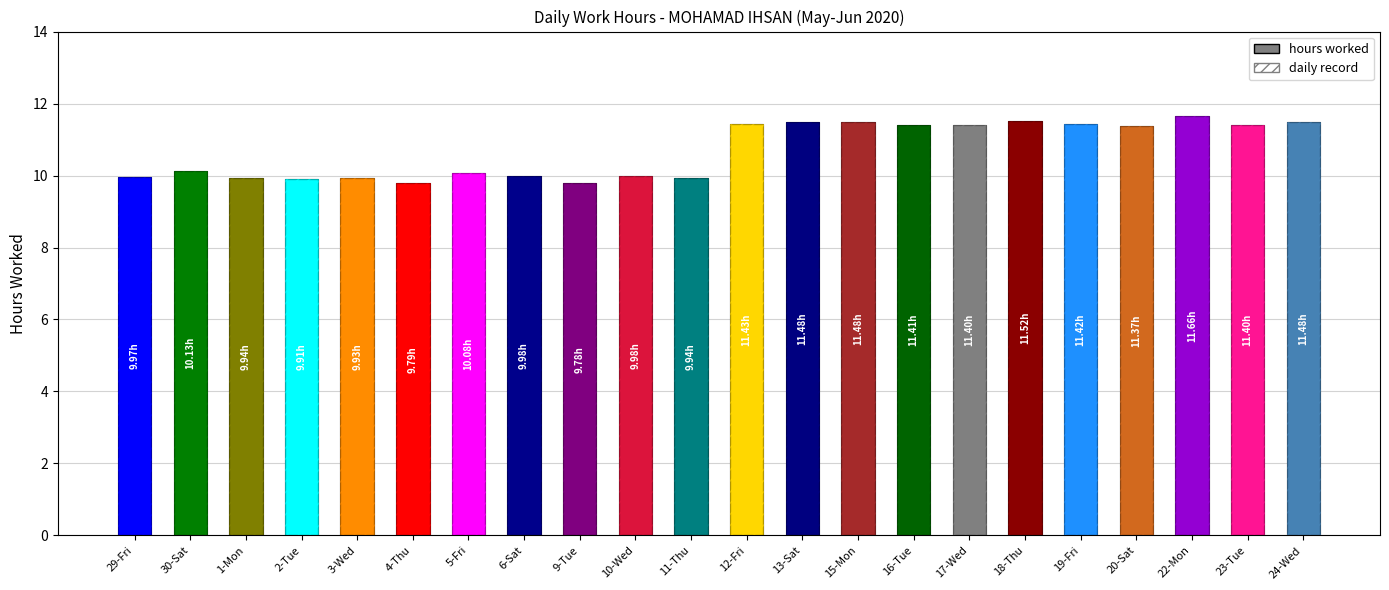

What is the difference between the maximum and minimum values?

1.9